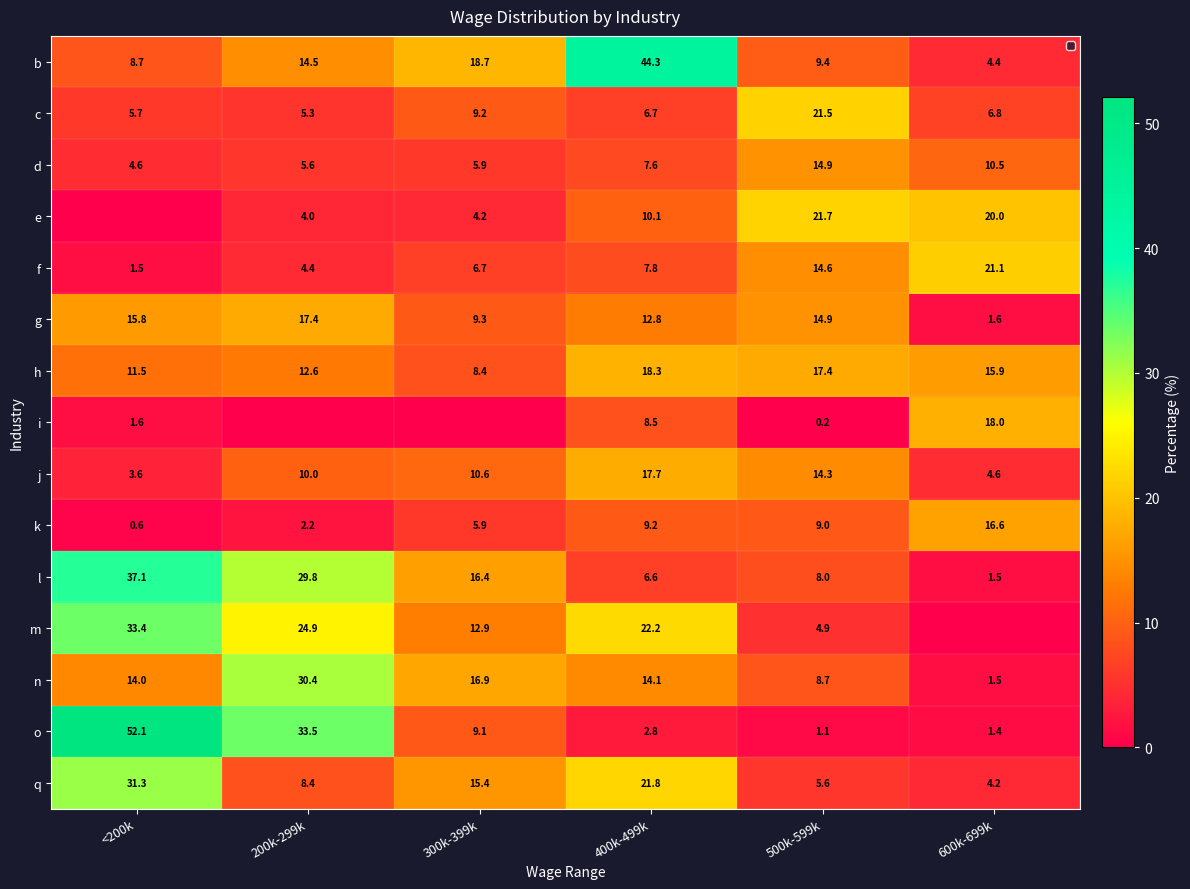

Read the h value at <200k.

11.5